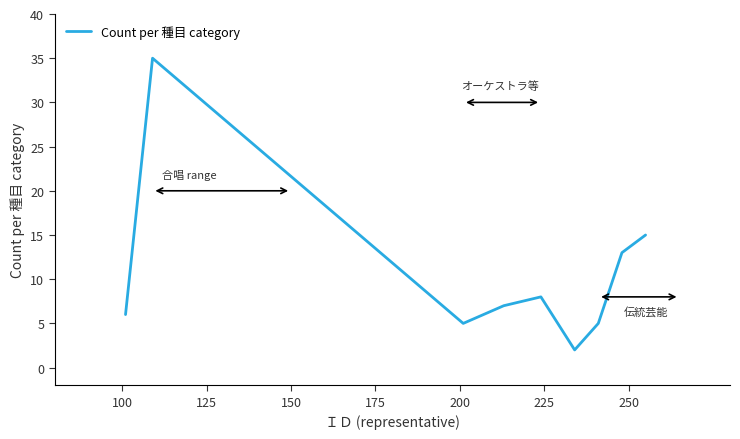

What is the difference between the maximum and minimum values?

33